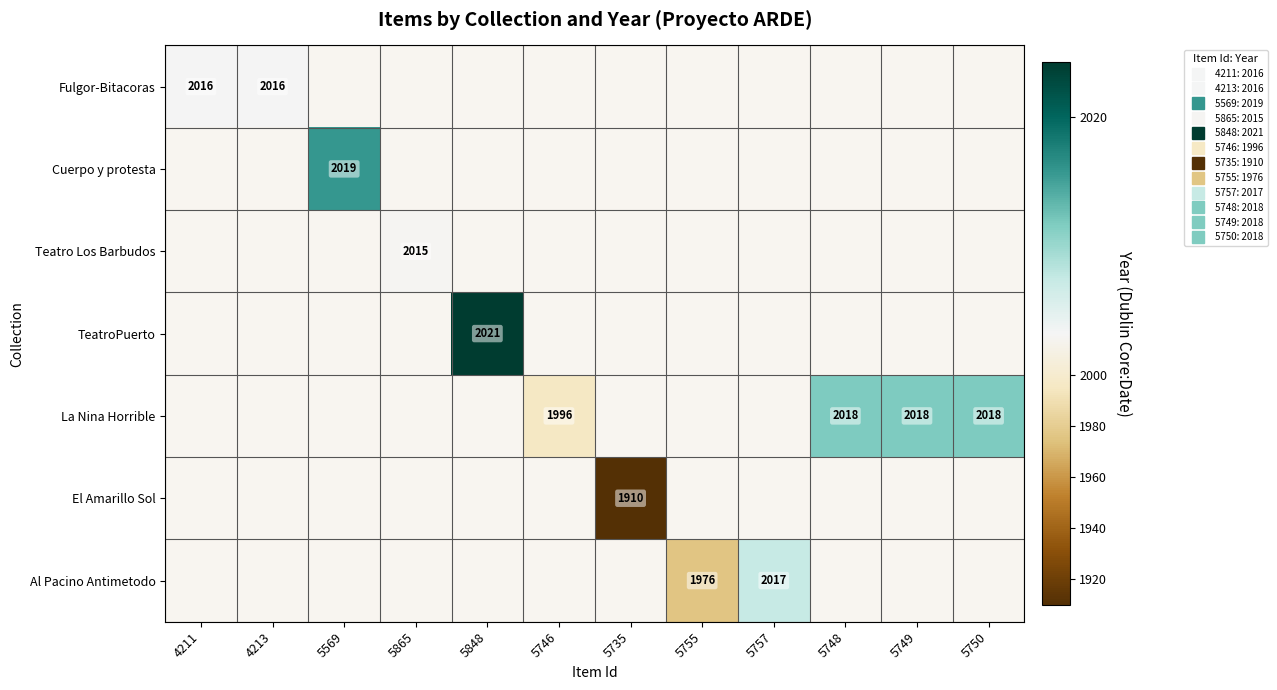

How many categories are shown in the chart?

12